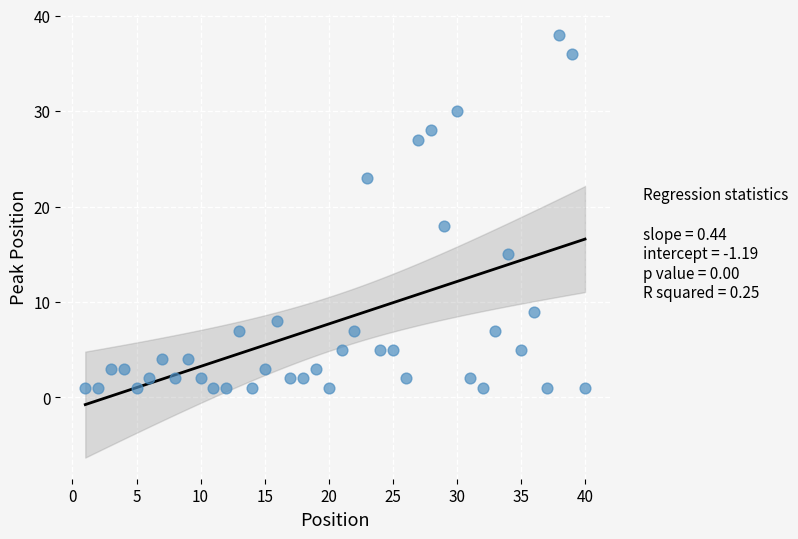

What is the range of X values (max minus min)?

39